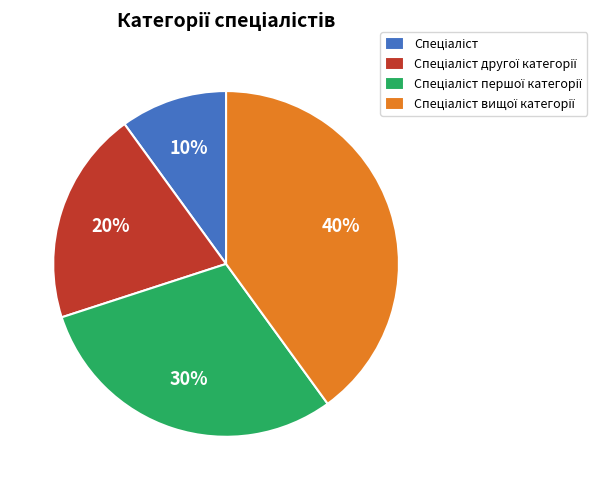

To the nearest percent, what is the difference between the largest and smallest slice percentages?

30%